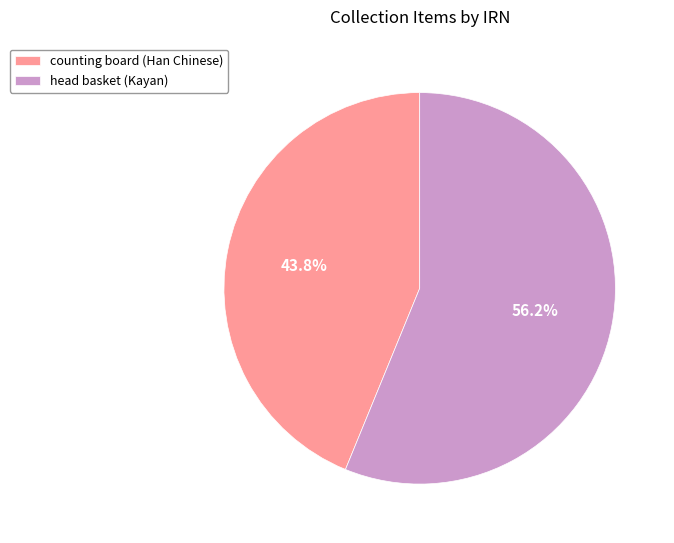

What percentage is the head basket (Kayan) slice, to the nearest percent?

56%